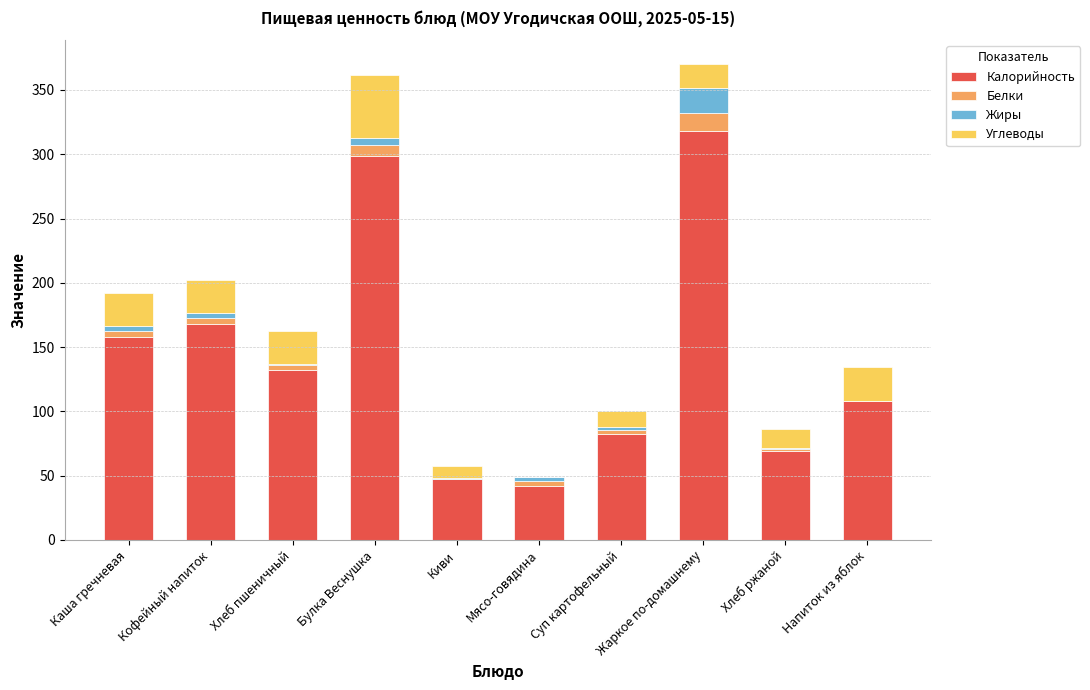

The Калорийность series shows 230.3 at Хлеб пшеничный. True or false?

False